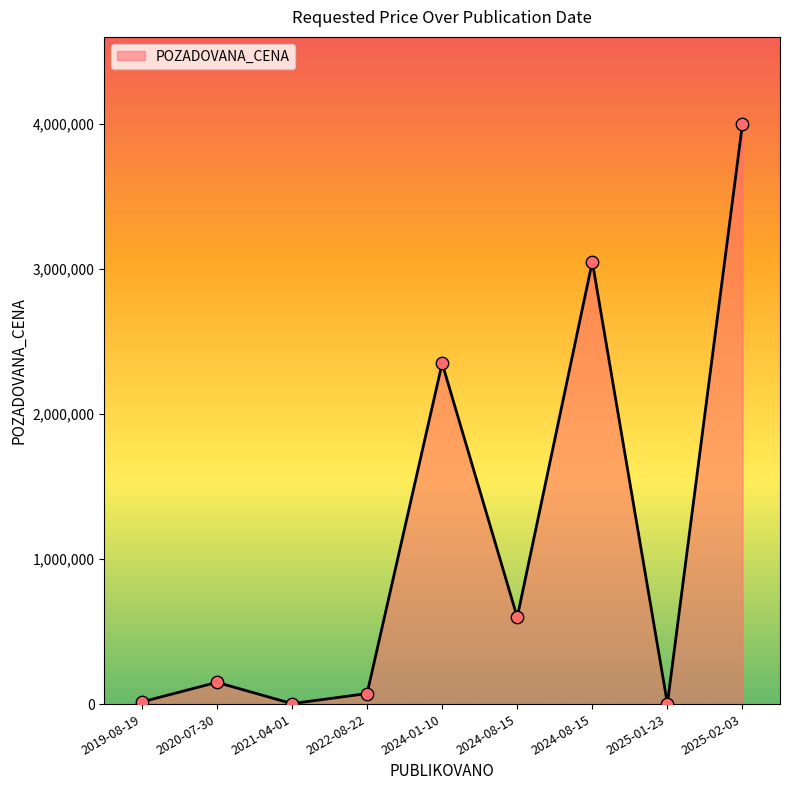

What is the change in value from 2021-04-01 to 2022-08-22?

+69290